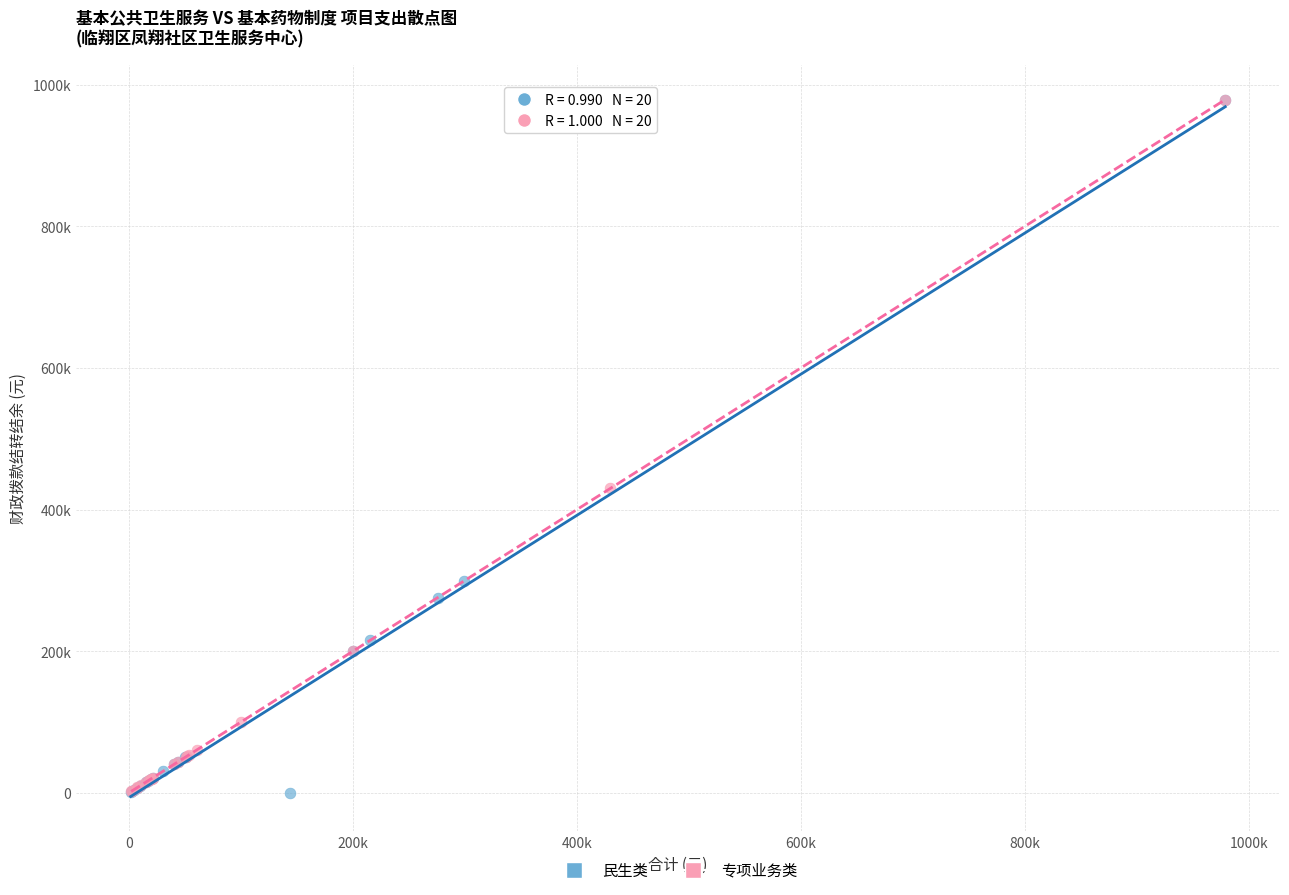

What are all the series names shown in the legend?

民生类, 专项业务类